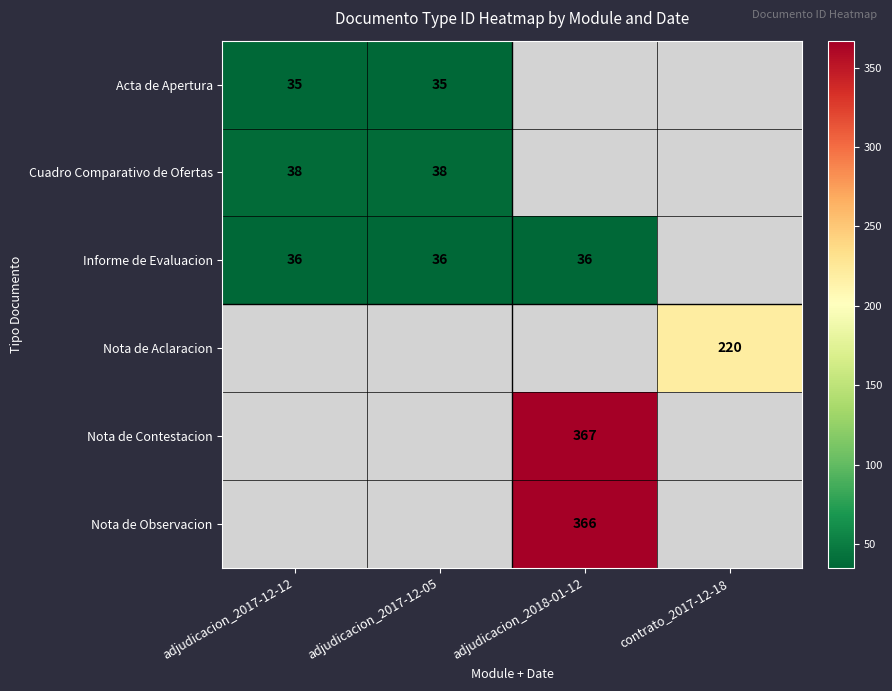

Is it true that Nota de Observacion equals 366 at adjudicacion_2018-01-12?

True